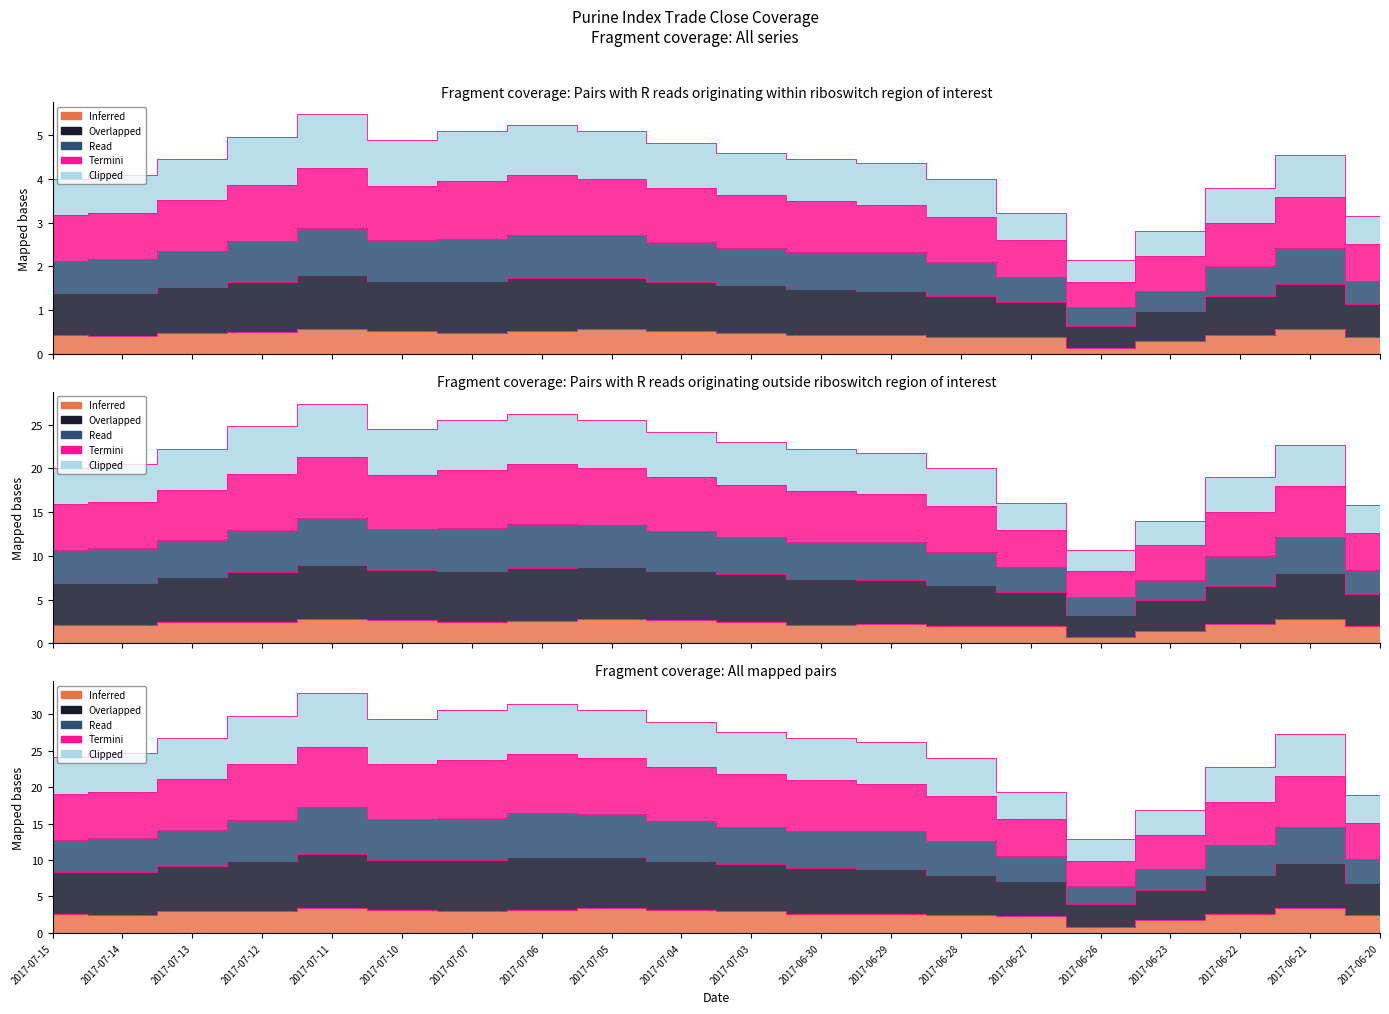

True or false: .RXYRY and .RXYRH cross at least once.

False